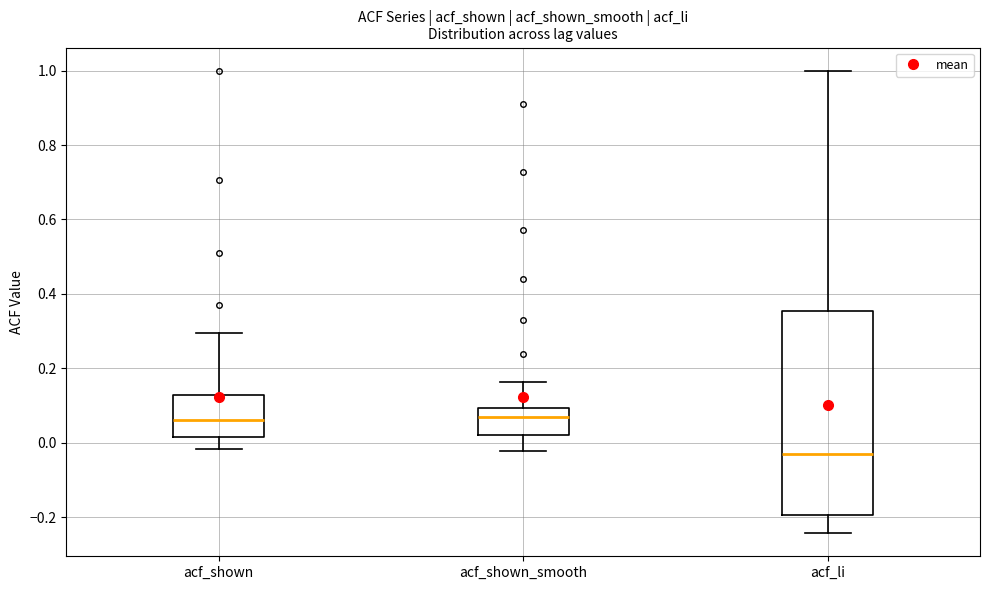

Which box is the tallest, from its lower edge to its upper edge?

acf_li